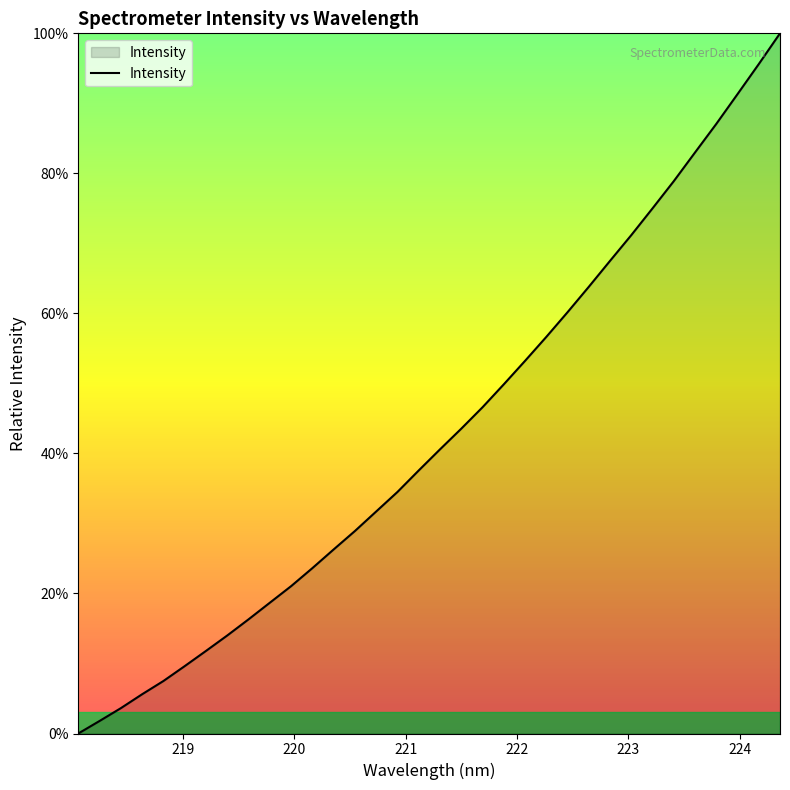

What is the maximum value shown in the chart?

100.0